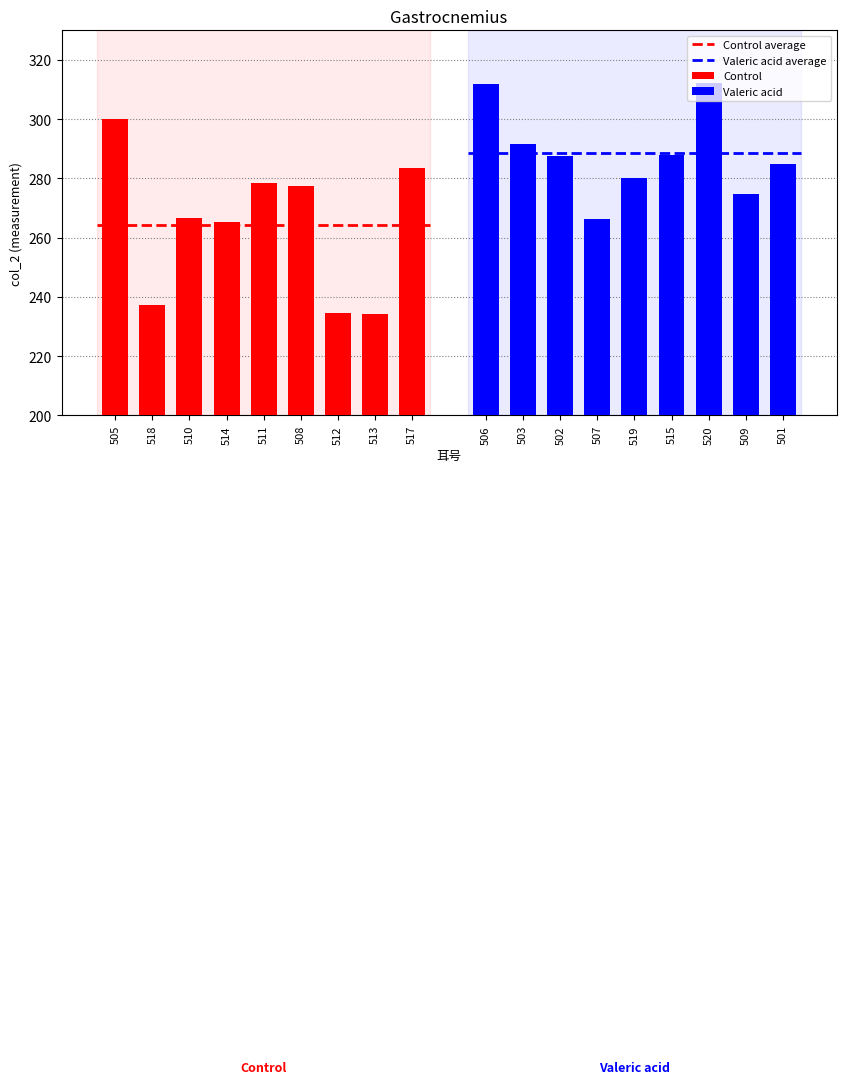

Which series has the largest total across all categories?

Valeric acid